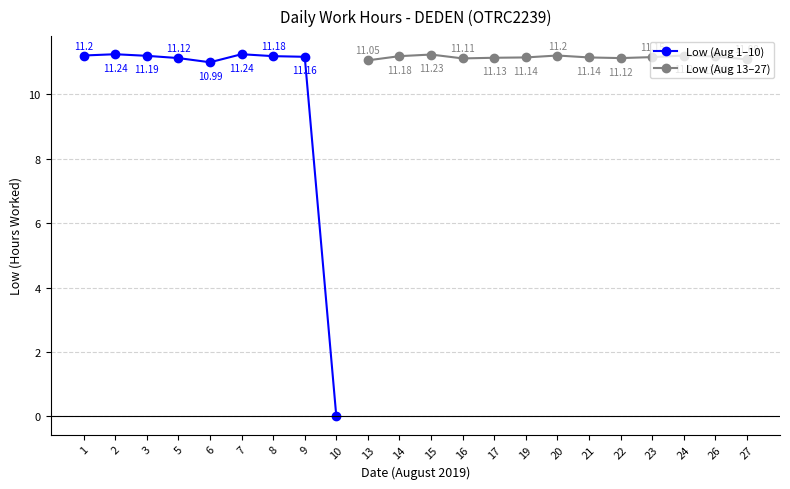

Where does the data first go above 11?

1